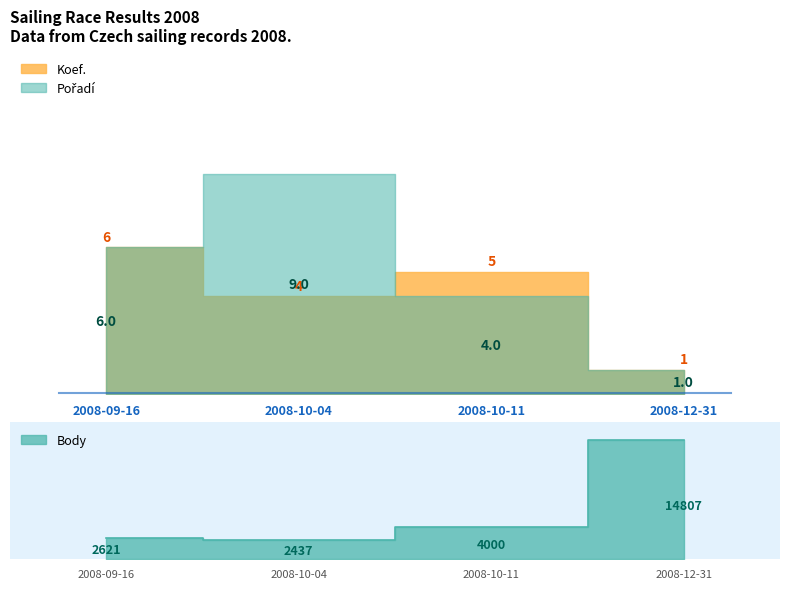

What is the total value across all series at 2008-09-16?

2633